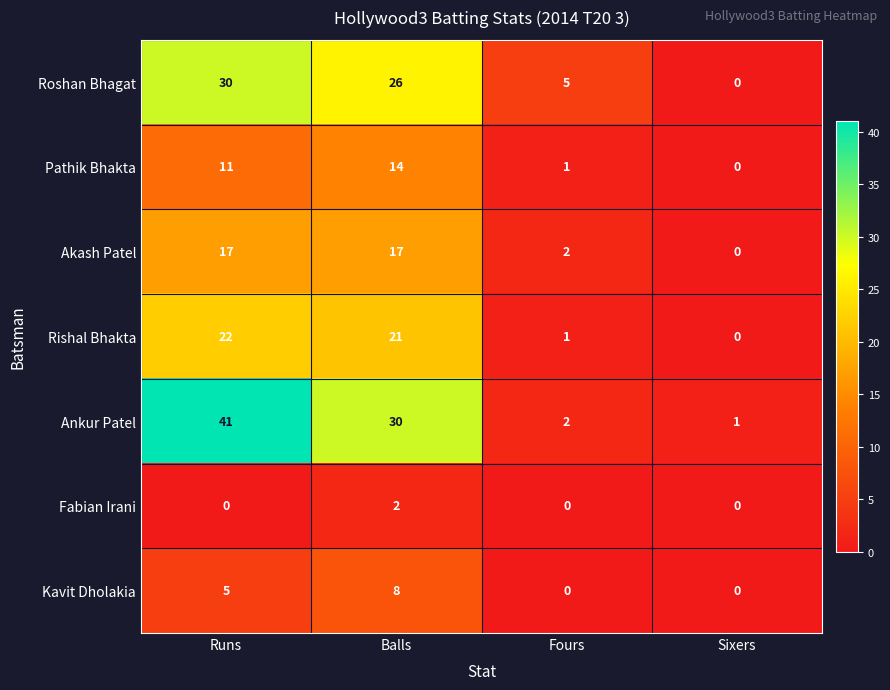

Count the number of categories in the chart.

4